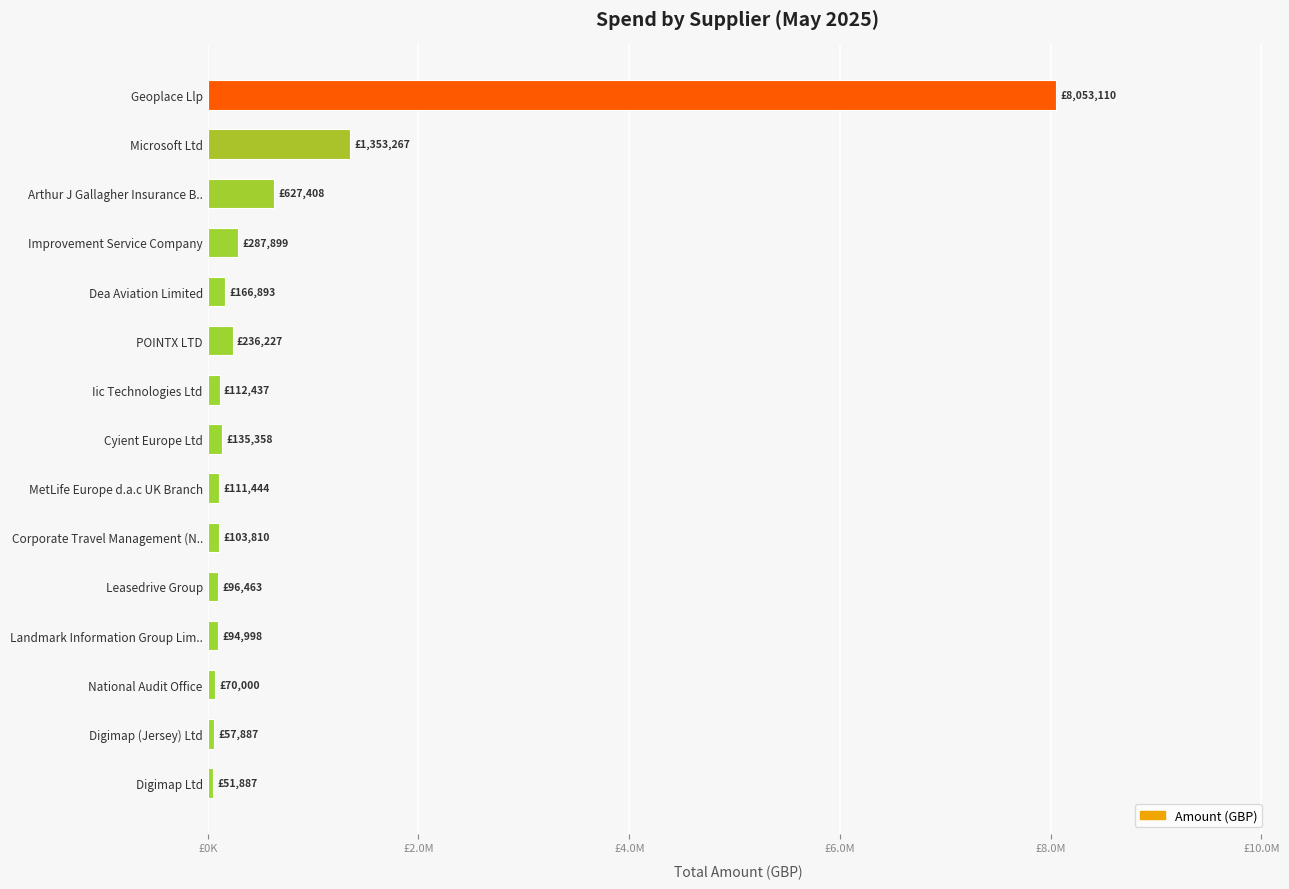

Are the bars grouped side by side (vs. stacked)?

No